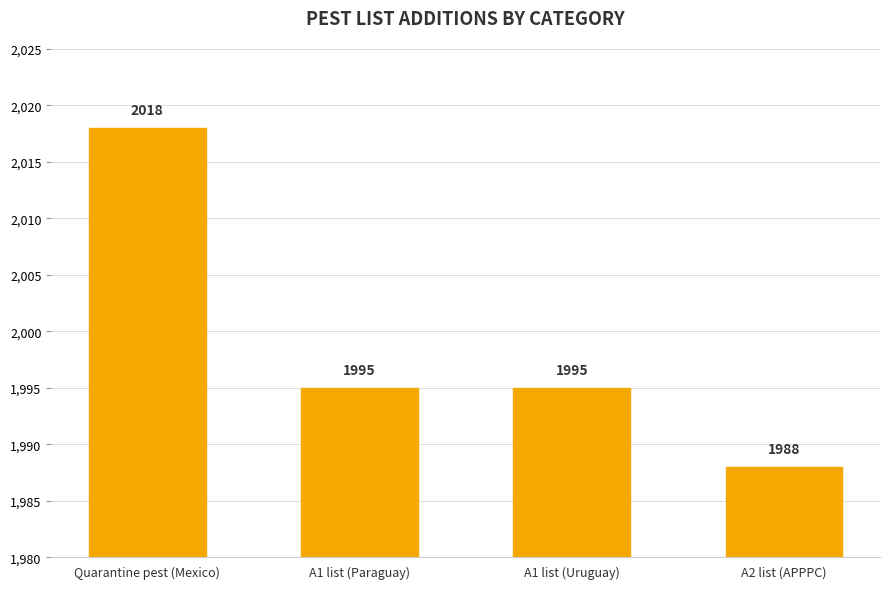

Which category has the lowest value across all series?

A2 list (APPPC)